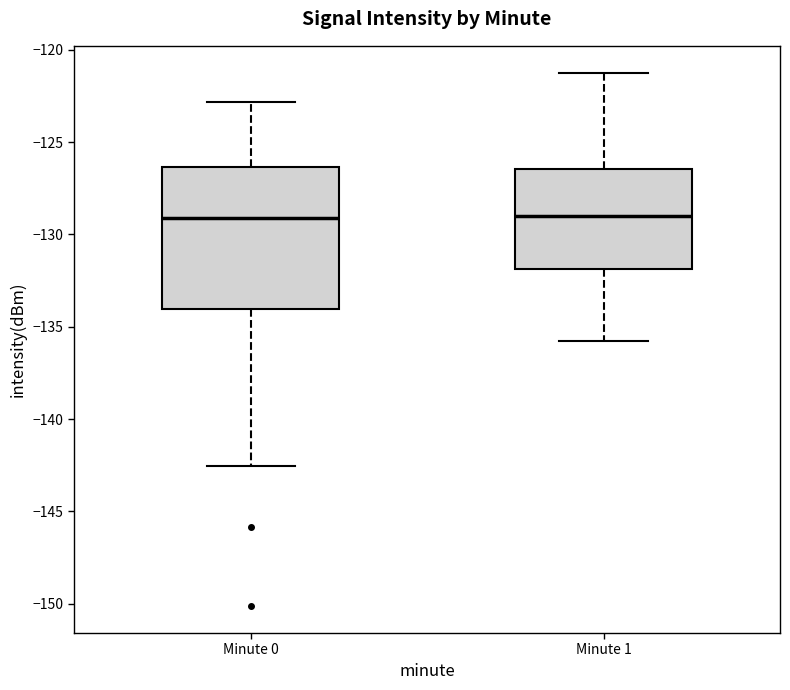

Reading left to right, transcribe this box plot: for each box, give where its median line is, the range the box spans, and where its two whiskers end, as read against the y-axis. The values are not printed on the chart, so give them approximately, as read against the axis.

Minute 0: median -129.0, box -134.0 to -126.5, whiskers -142.5 to -123.0
Minute 1: median -129.0, box -132.0 to -126.5, whiskers -136.0 to -121.0